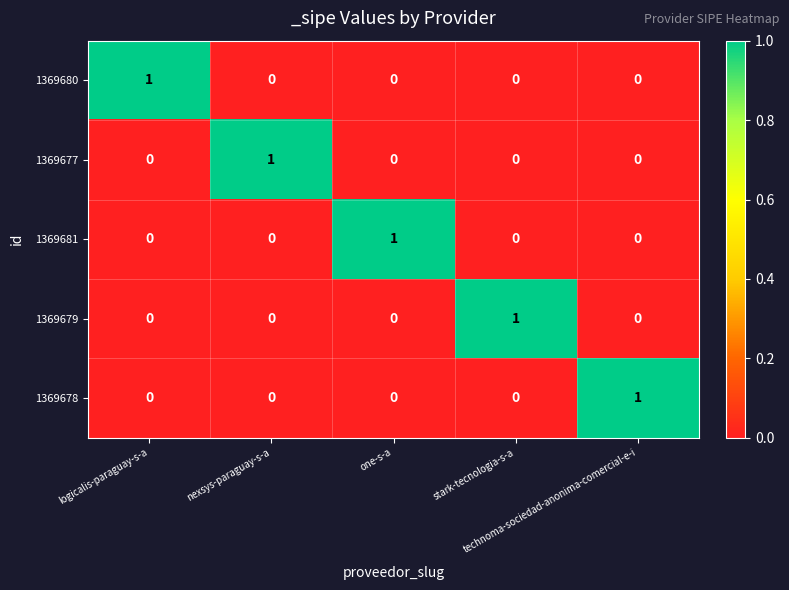

Count the 1369680 values in the range 0 to 1.

5